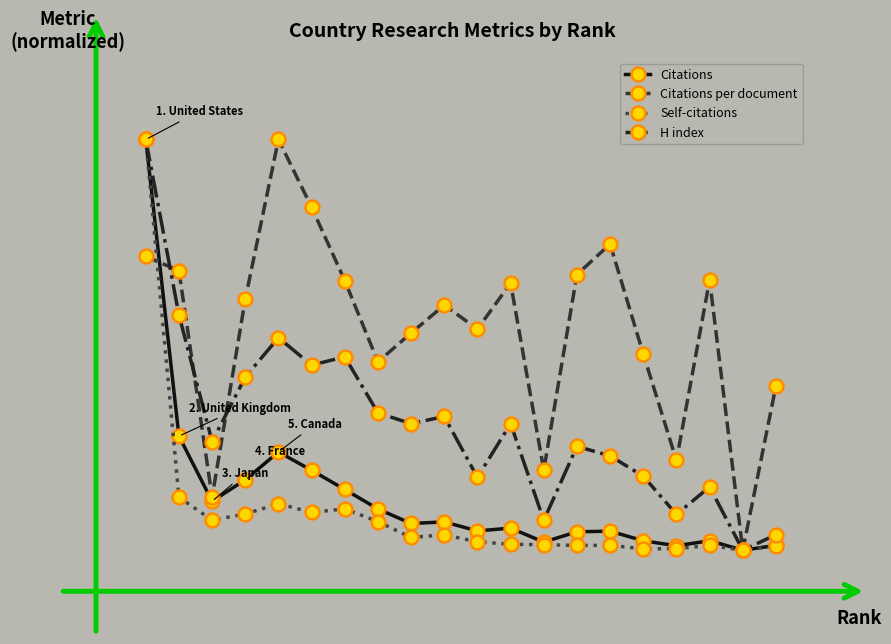

At how many categories does at least one series exceed 0?

19